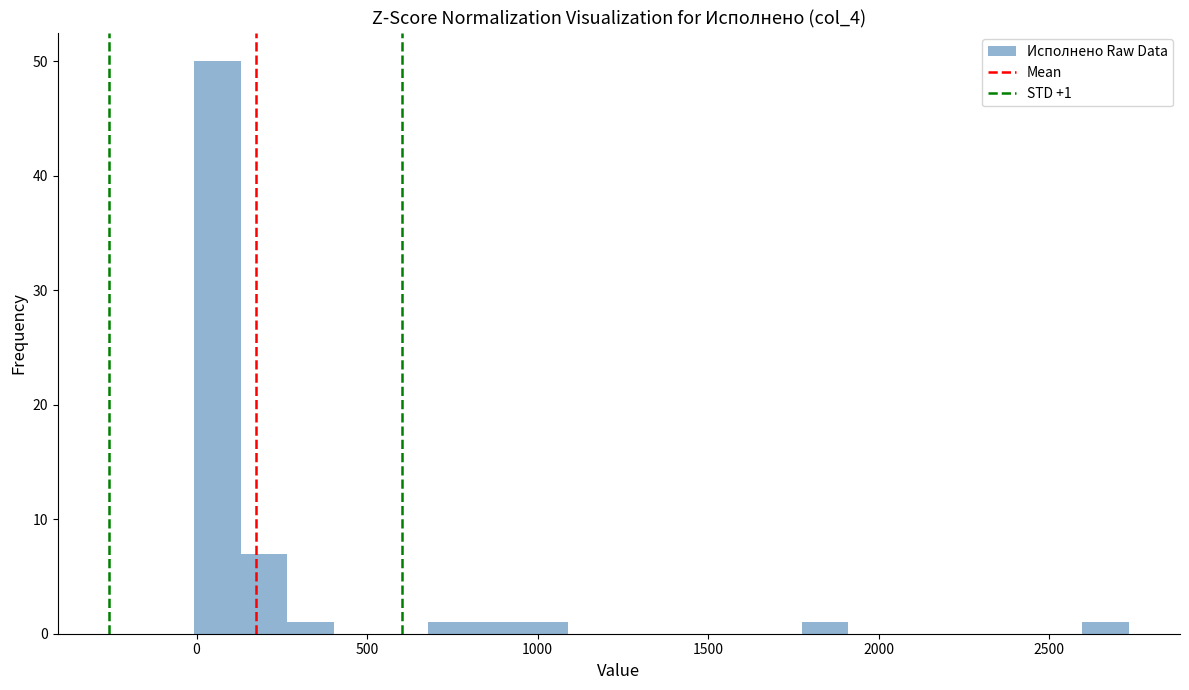

Read against the x-axis, roughly where is the centre of the tallest bar?

50